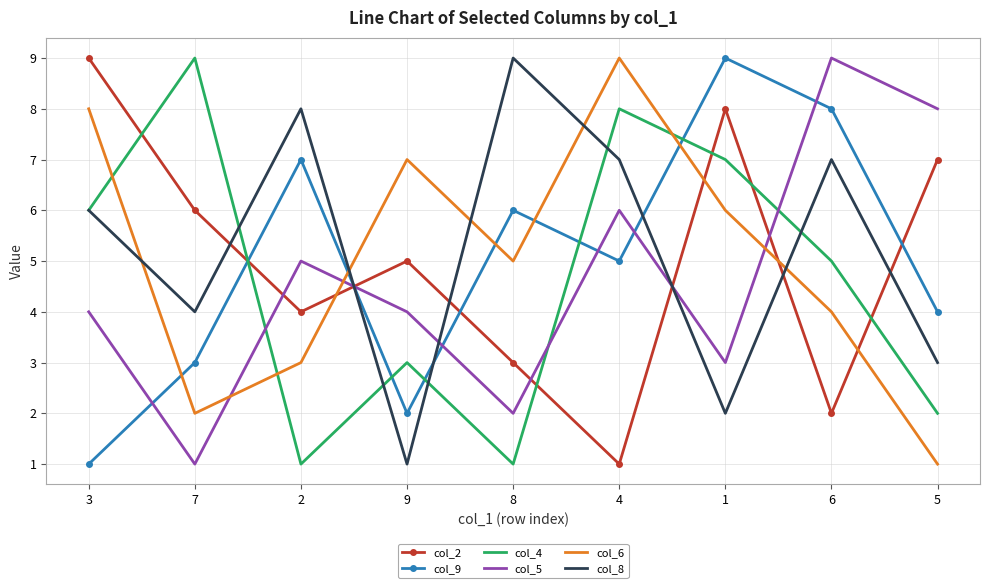

What is the maximum value shown in the chart?

9